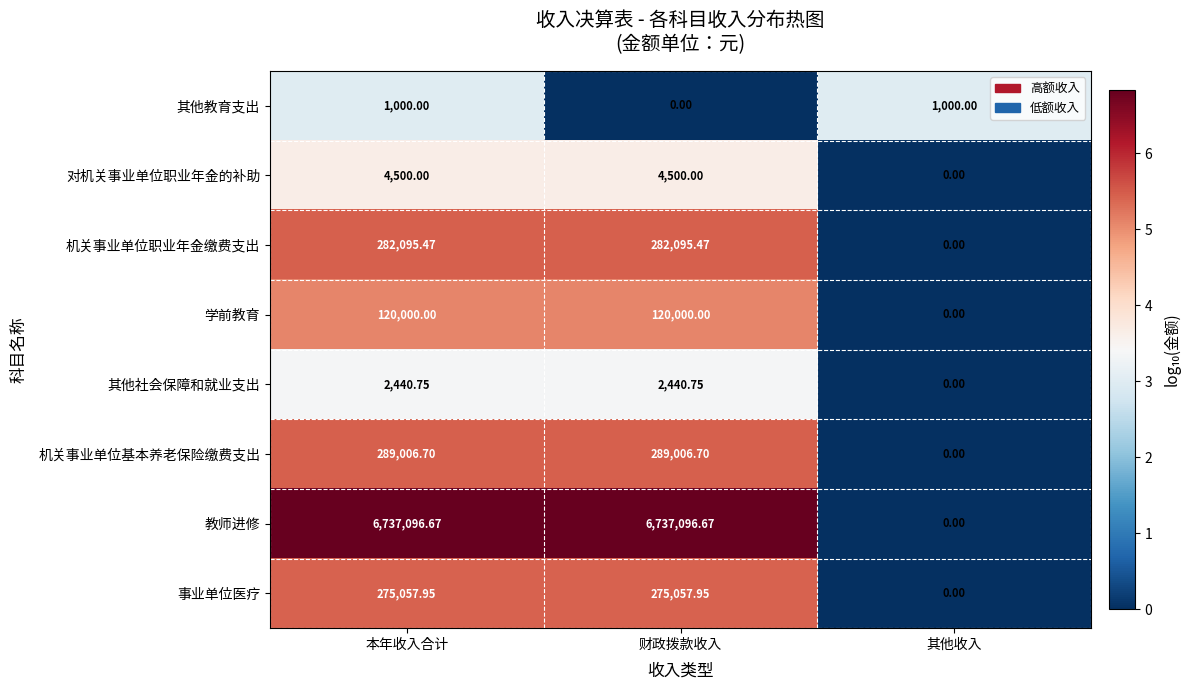

Which series has the widest spread of values?

教师进修